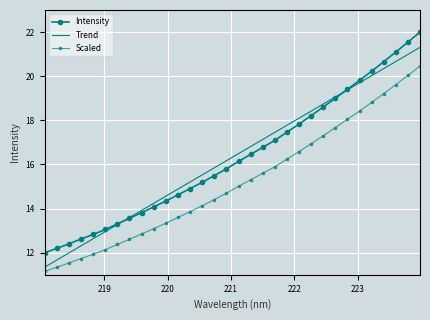

What is the difference between the second highest and minimum values in the Intensity series?

9.5